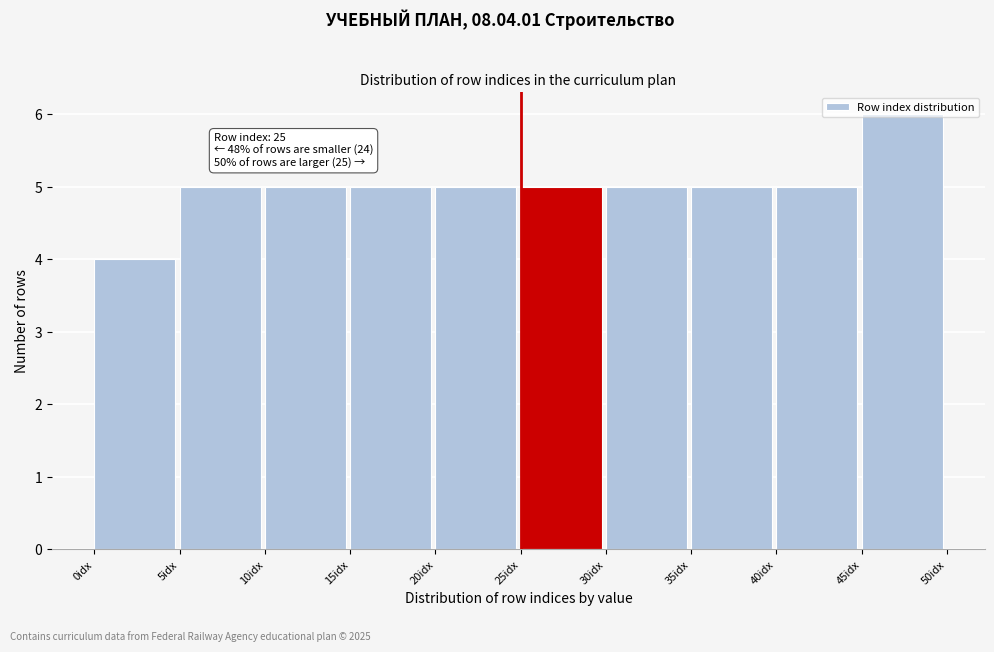

Over which range of the x-axis is the bar tallest?

45 to 50